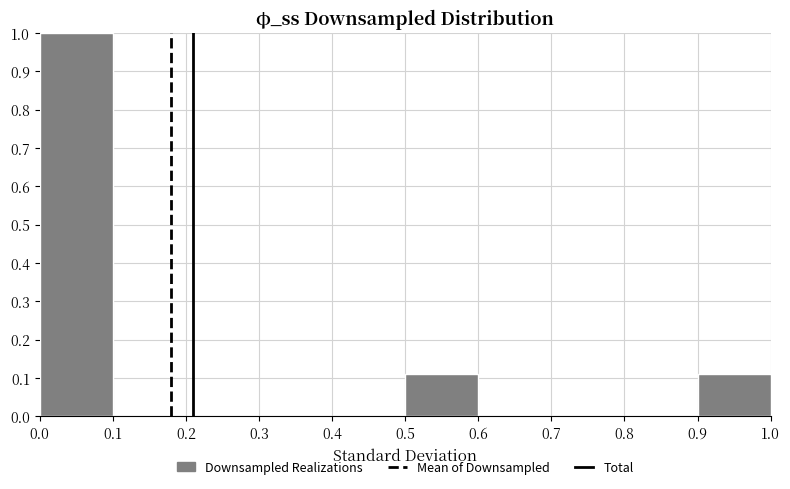

Reading left to right, list every bar in this chart as the range it spans on the x-axis followed by its height. The values are not printed on the chart, so give them approximately, as read against the axis.

0.0 to 0.1: 1.00
0.1 to 0.2: 0
0.2 to 0.3: 0
0.3 to 0.4: 0
0.4 to 0.5: 0
0.5 to 0.6: 0.11
0.6 to 0.7: 0
0.7 to 0.8: 0
0.8 to 0.9: 0
0.9 to 1.0: 0.11